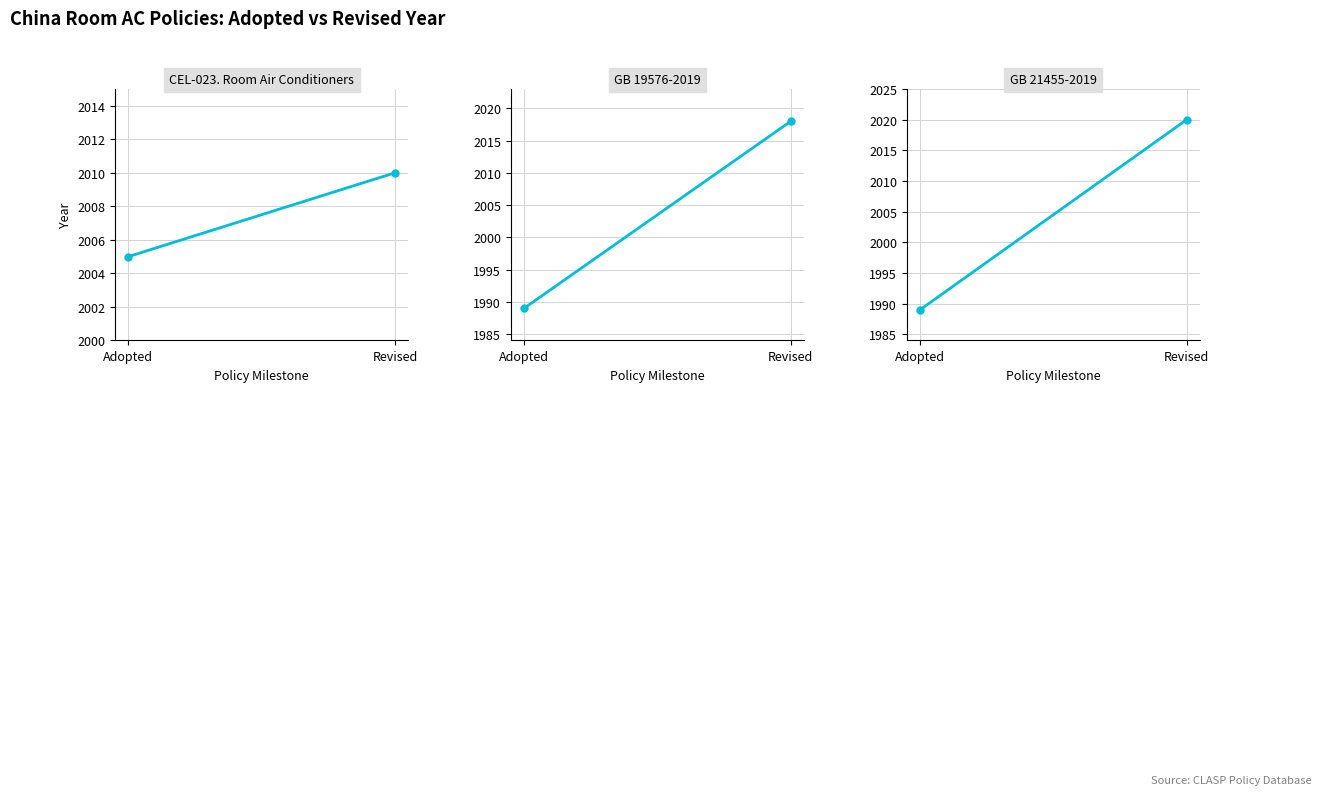

What is the sum of all GB 19576-2019 values?

4007